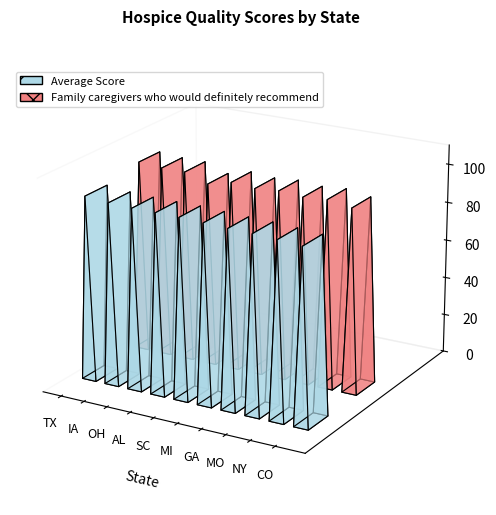

Which series has the largest total across all categories?

Family caregivers who would definitely recommend